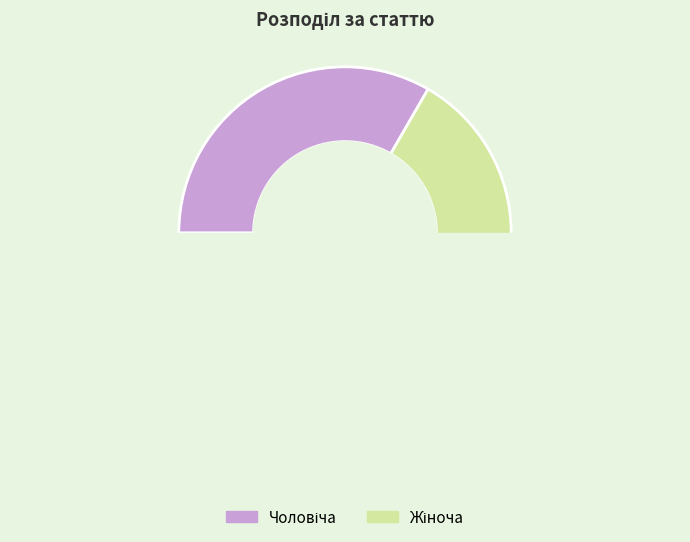

Count the number of slices in the pie.

2